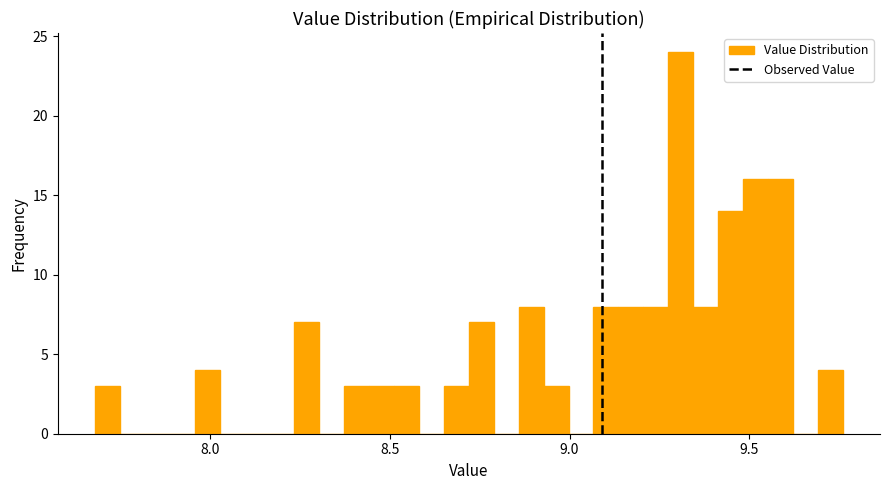

Read against the x-axis, roughly where is the centre of the tallest bar?

9.30